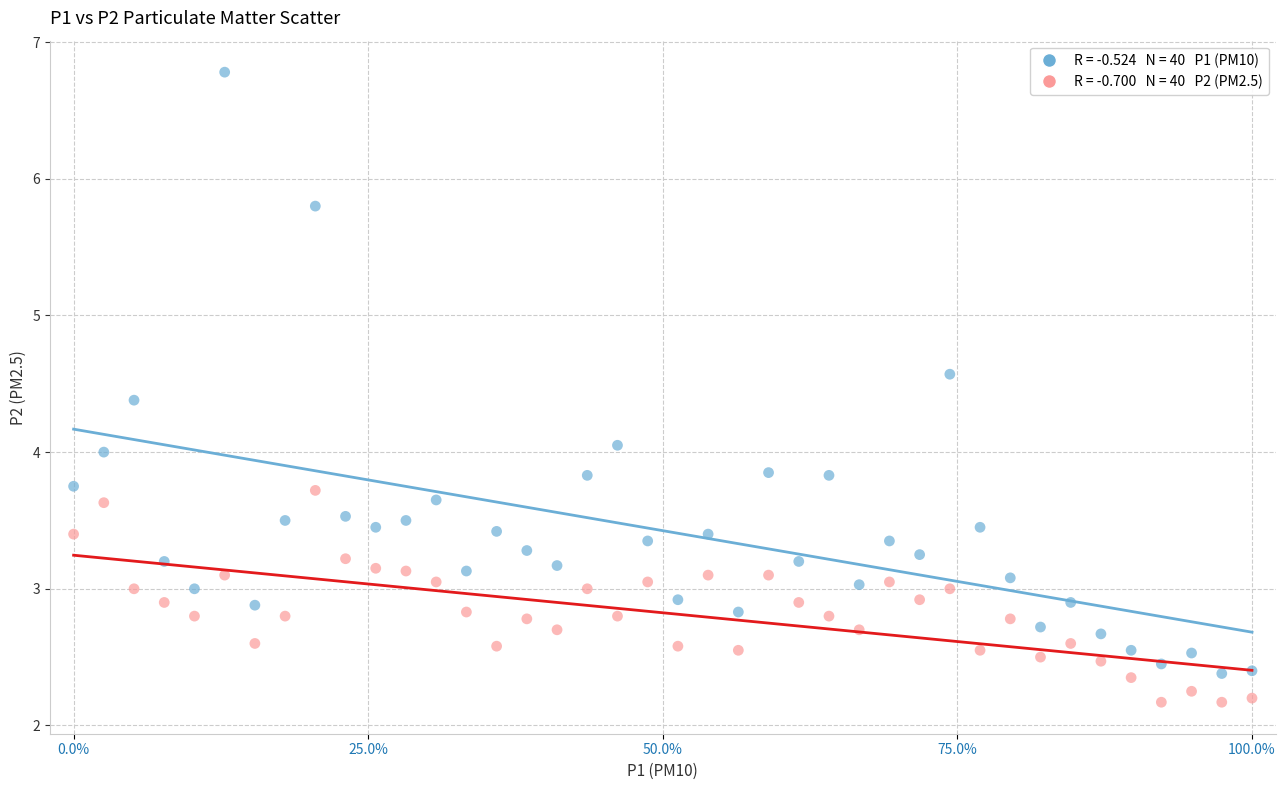

Across all data points, what is the range of X values (max minus min)?

1.0